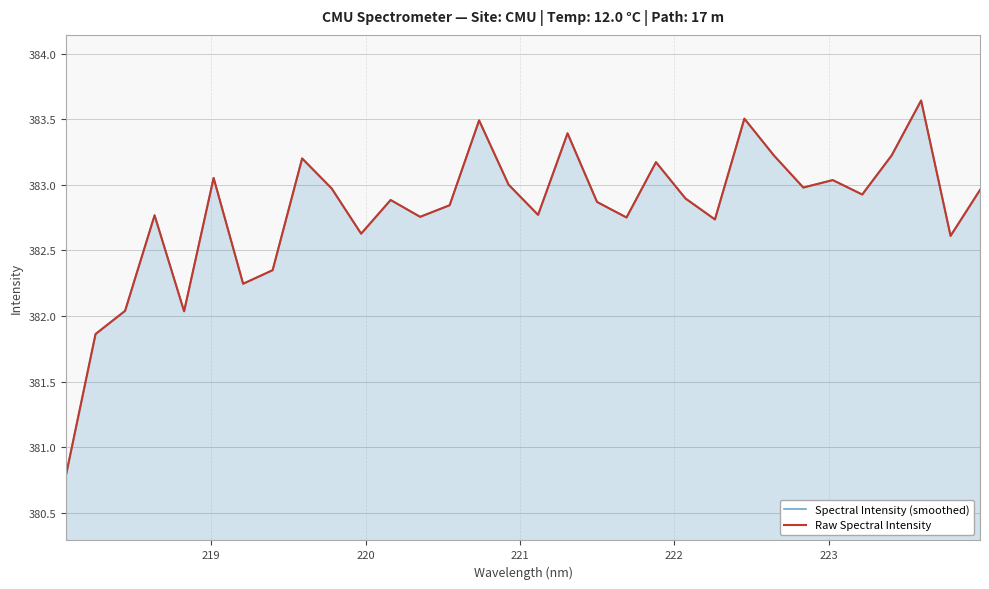

What are all the series names shown in the legend?

Spectral Intensity (smoothed), Raw Spectral Intensity